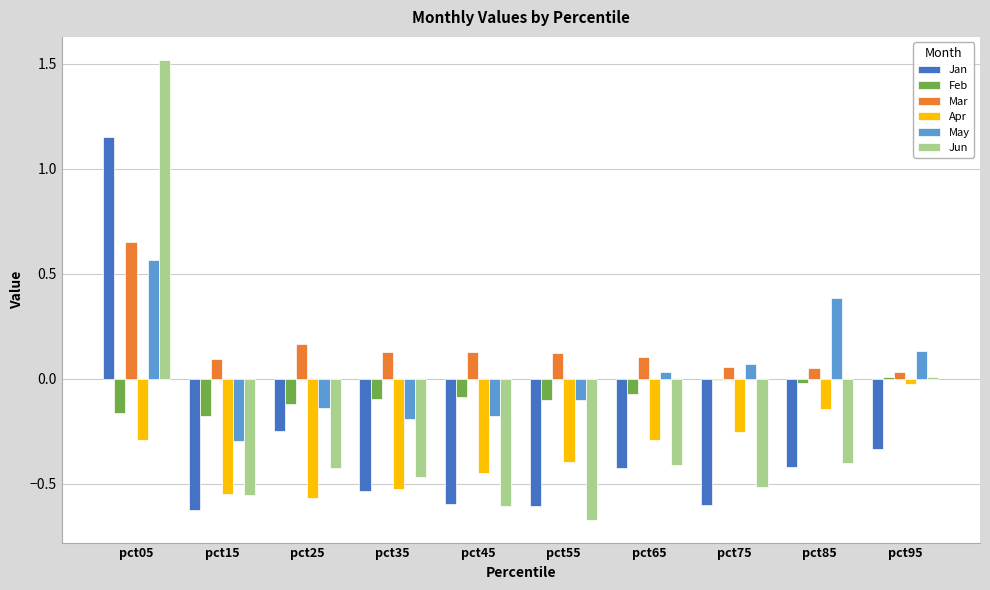

True or false: Jan has a value of 1.8 at pct05.

False